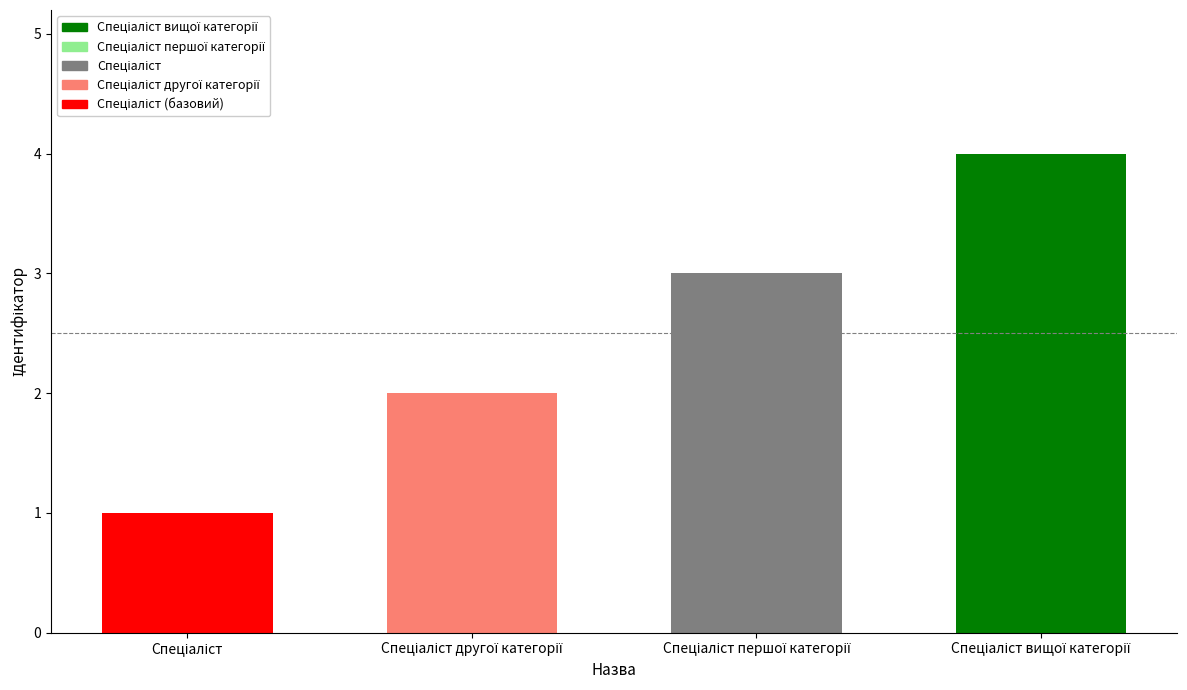

What is the maximum value shown in the chart?

4